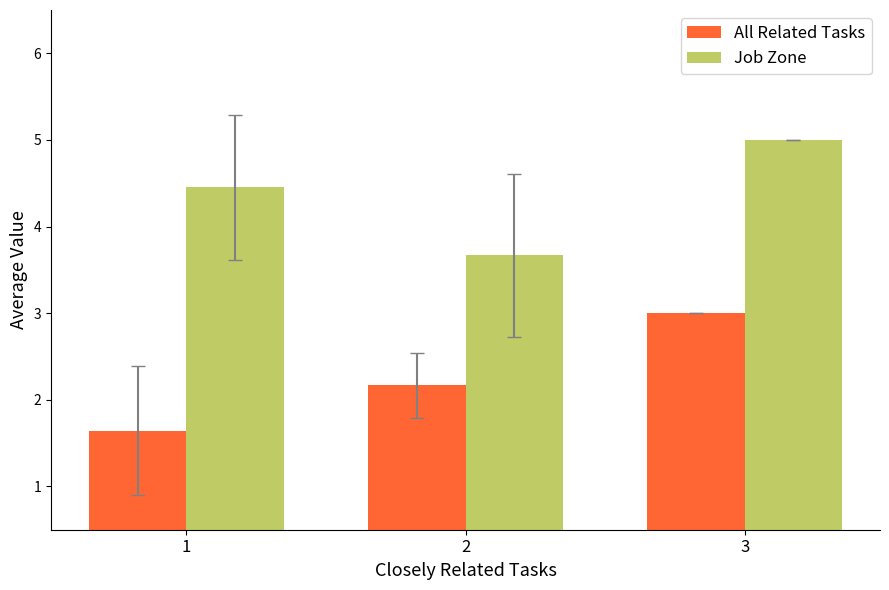

What is the spread (max minus min) of values at 1?

2.8